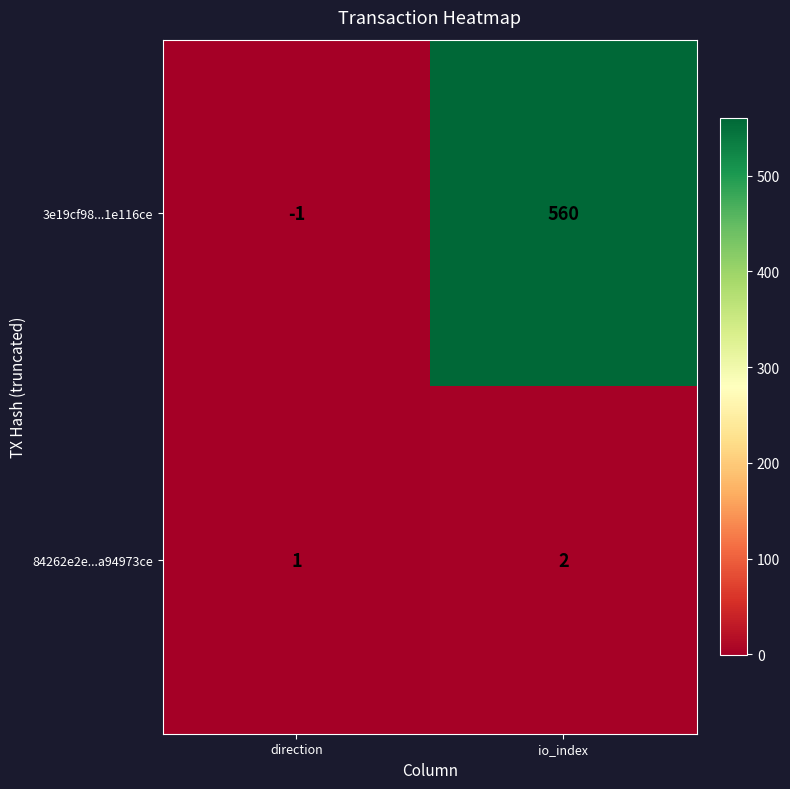

Which label corresponds to the largest value in the chart?

io_index